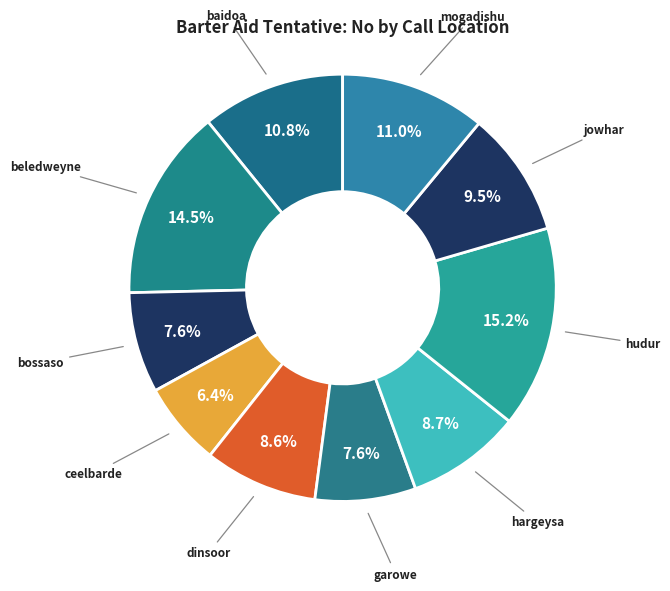

To the nearest percent, what is the difference between the baidoa and bossaso slice percentages?

3%